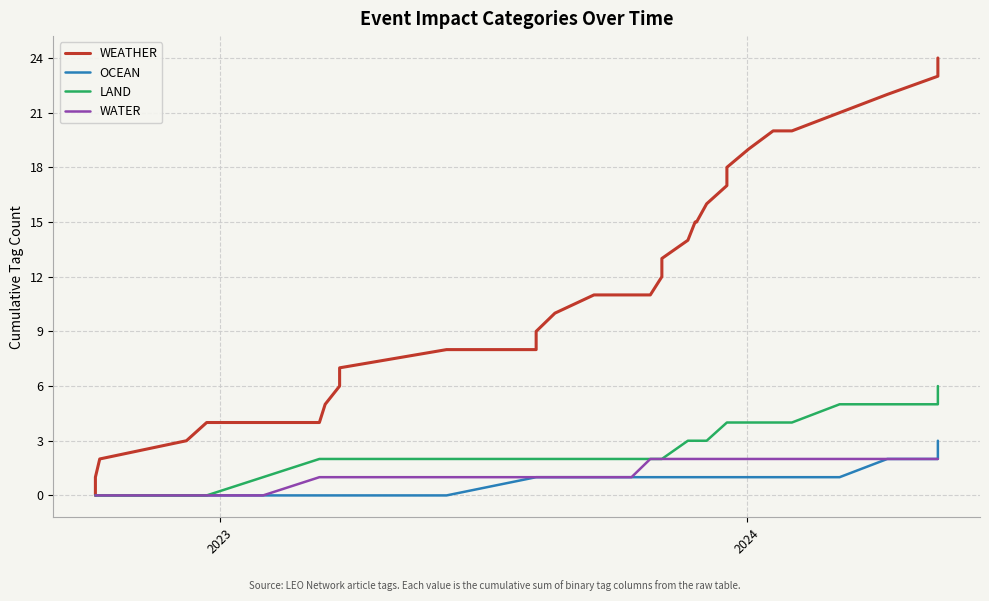

What is the greatest value displayed?

24